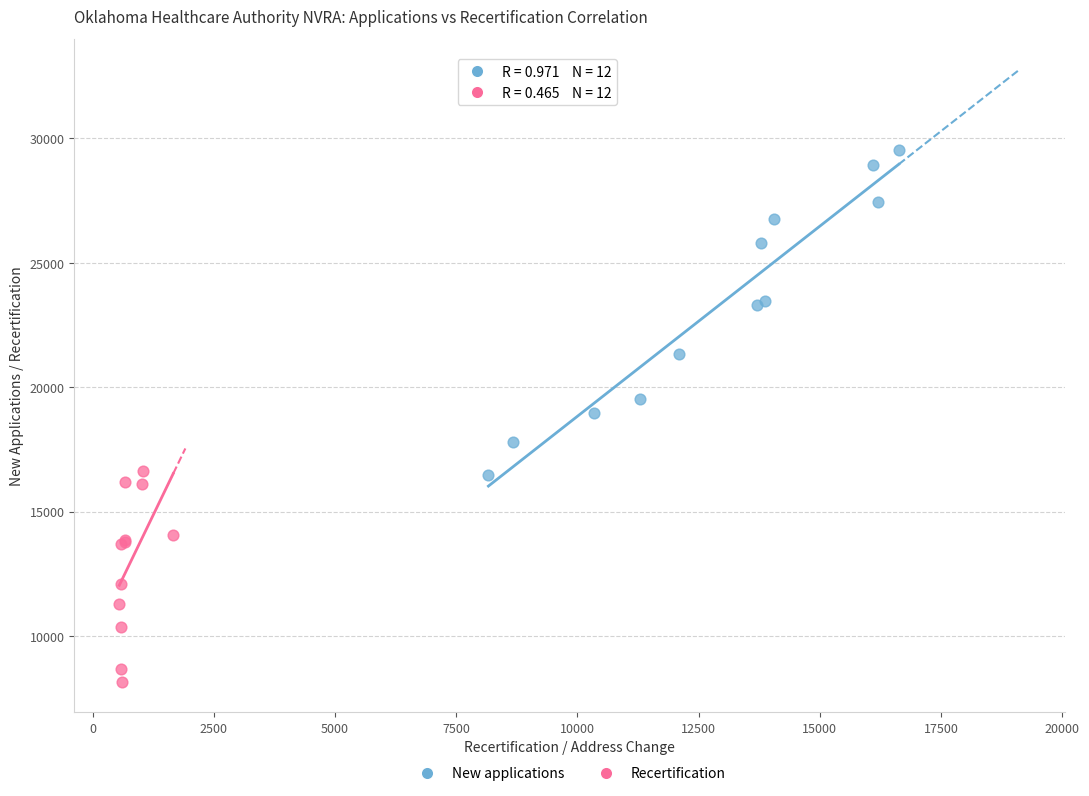

Which series has the largest Y range (max minus min)?

New applications